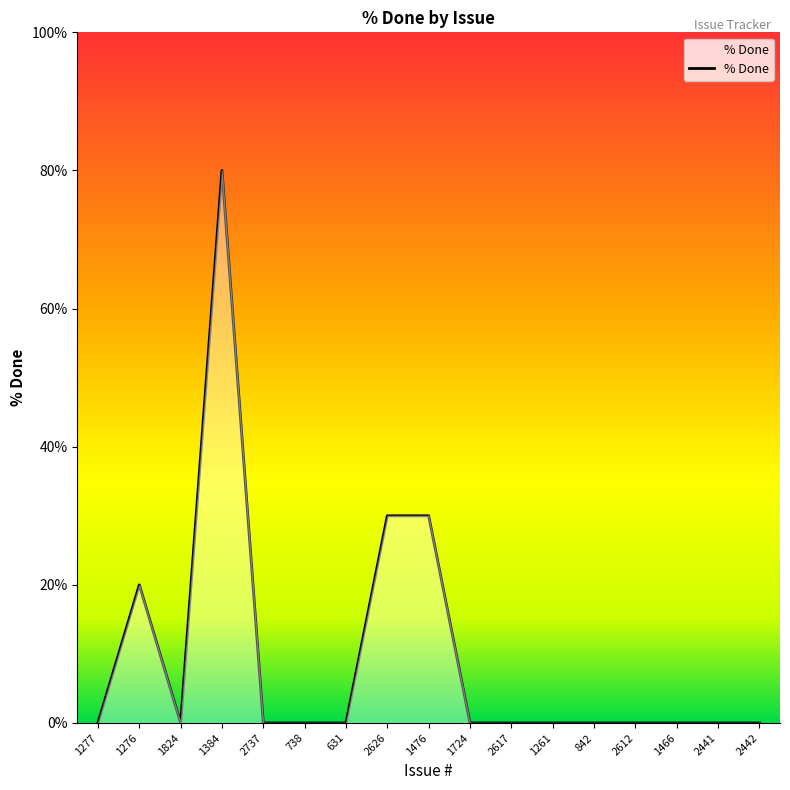

What is the greatest value displayed?

80